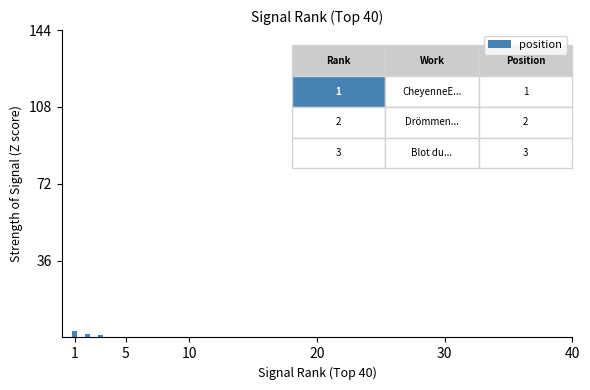

What is the greatest value displayed?

3.0